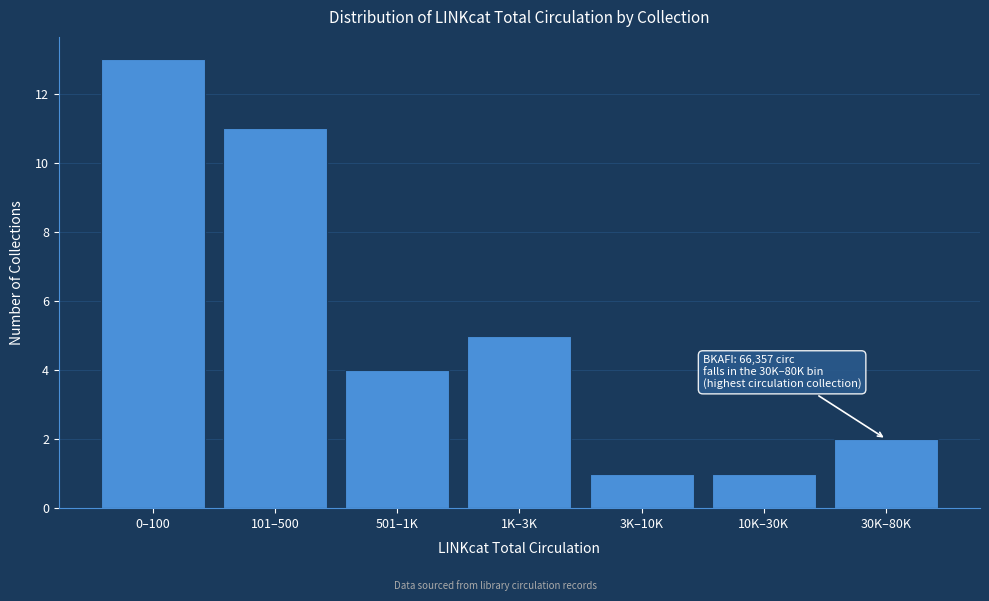

Reading right to left, list all the values displayed in this chart.

30K–80K=2	10K–30K=1	3K–10K=1	1K–3K=5	501–1K=4	101–500=11	0–100=13